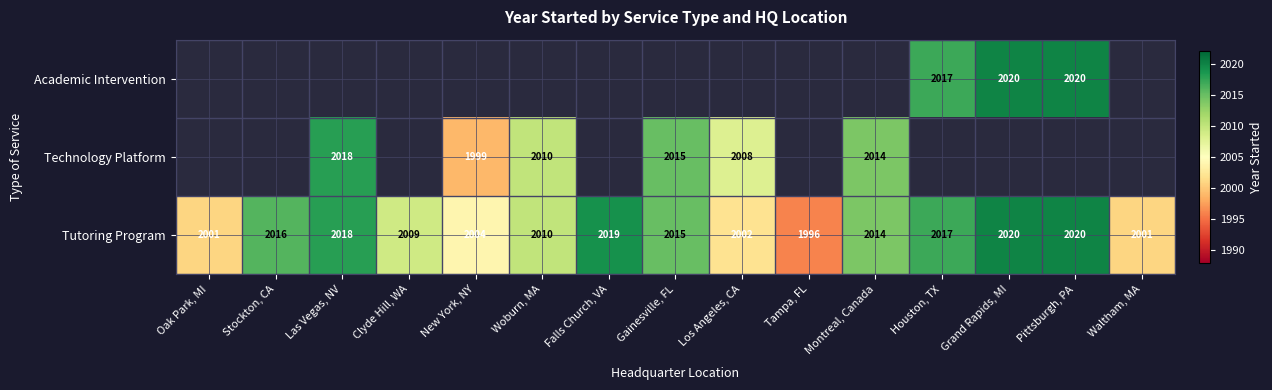

The value of Tutoring Program at Oak Park, MI is 1156. True or false?

False